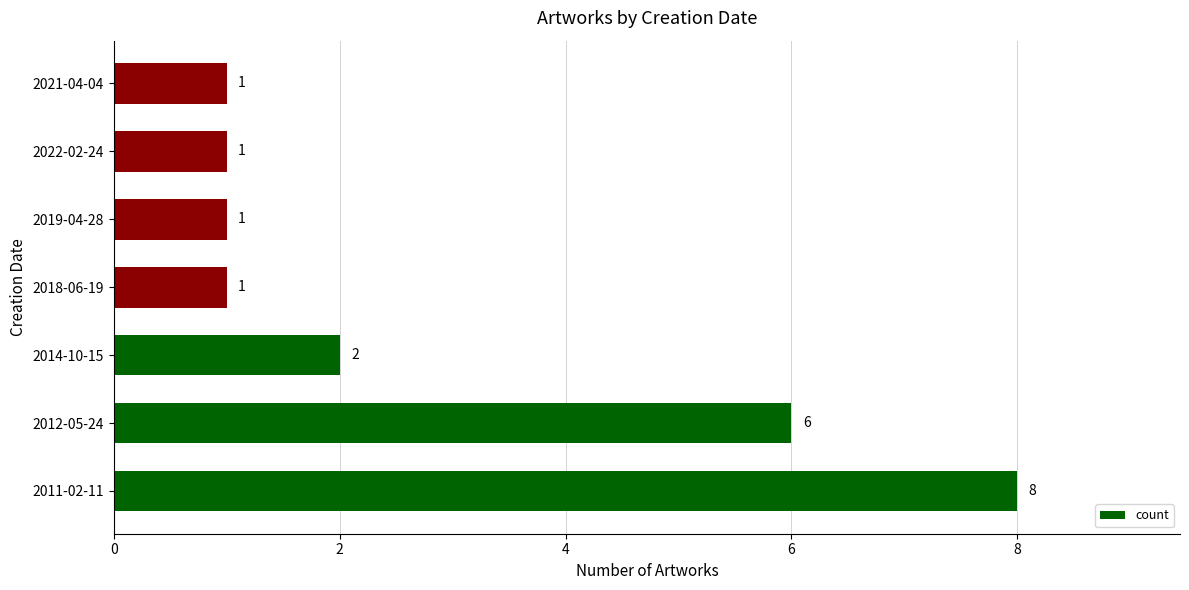

What is the difference between the maximum and minimum values?

7